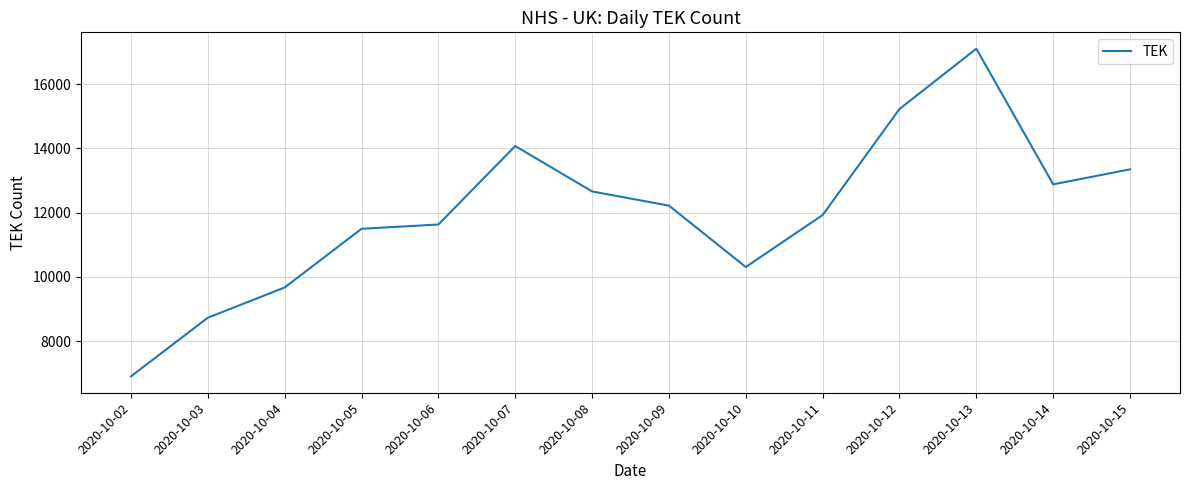

What is the maximum value shown in the chart?

17099